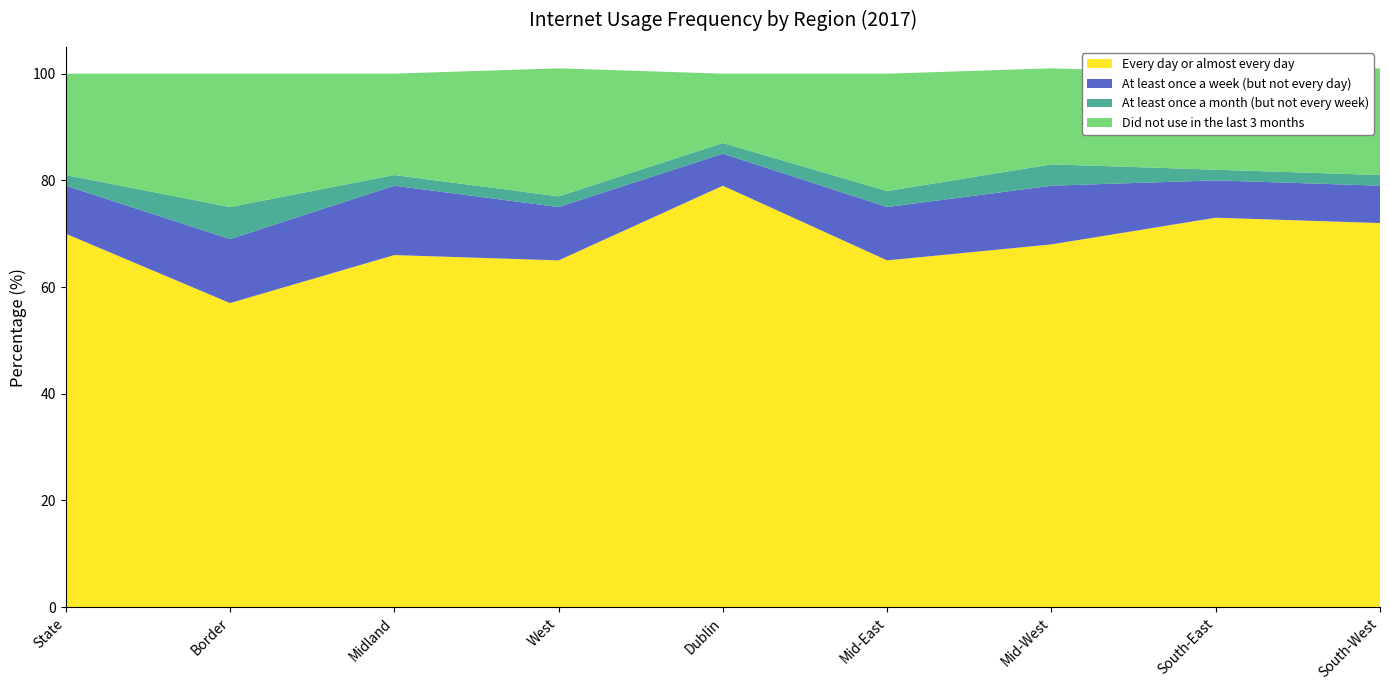

Reading left to right, list all the values displayed in this chart.

Every day or almost every day: 70	57	66	65	79	65	68	73	72
At least once a week (but not every day): 9	12	13	10	6	10	11	7	7
At least once a month (but not every week): 2	6	2	2	2	3	4	2	2
Did not use in the last 3 months: 19	25	19	24	13	22	18	18	20